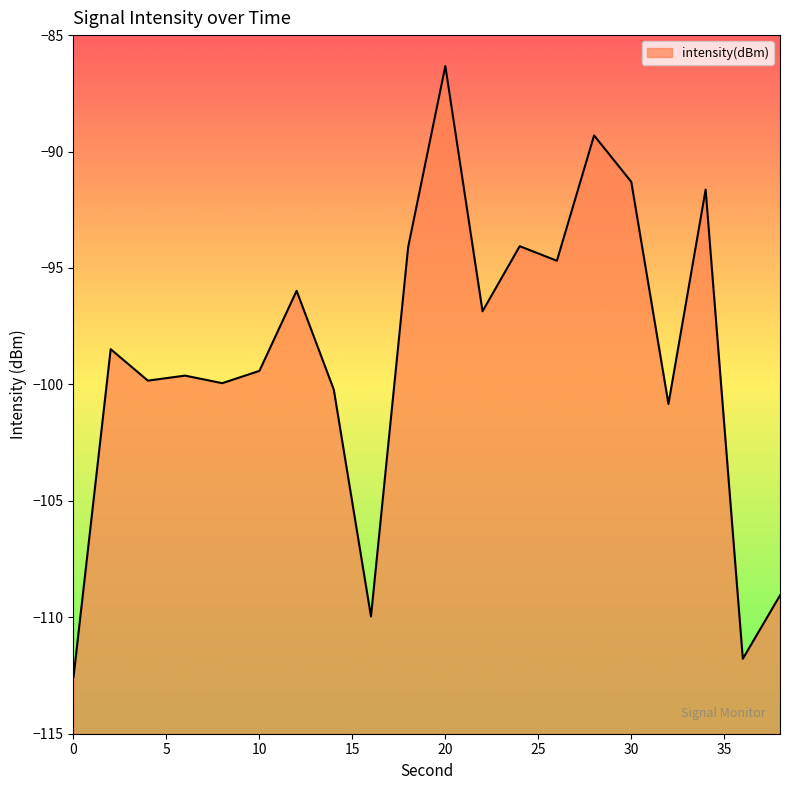

What is the change in value from 0 to 36?

+0.8